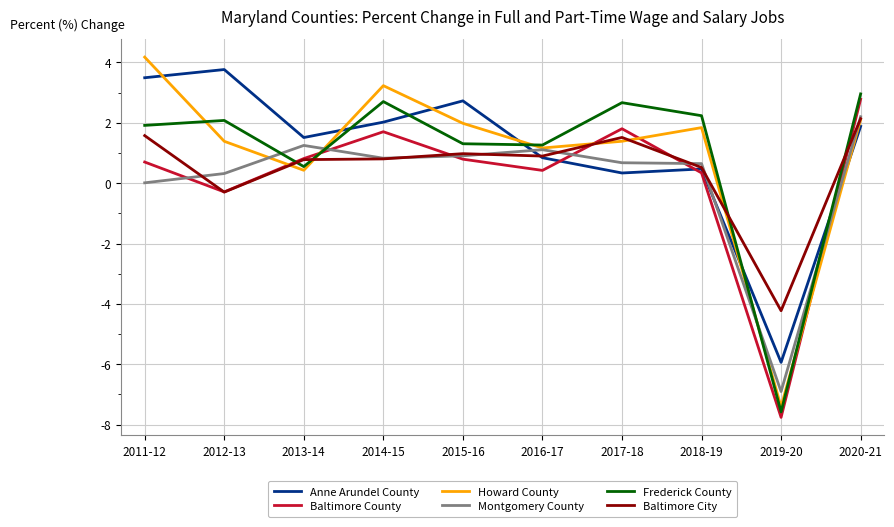

Is the value of Anne Arundel County at 2018-19 greater than the value of Howard County at 2018-19?

No